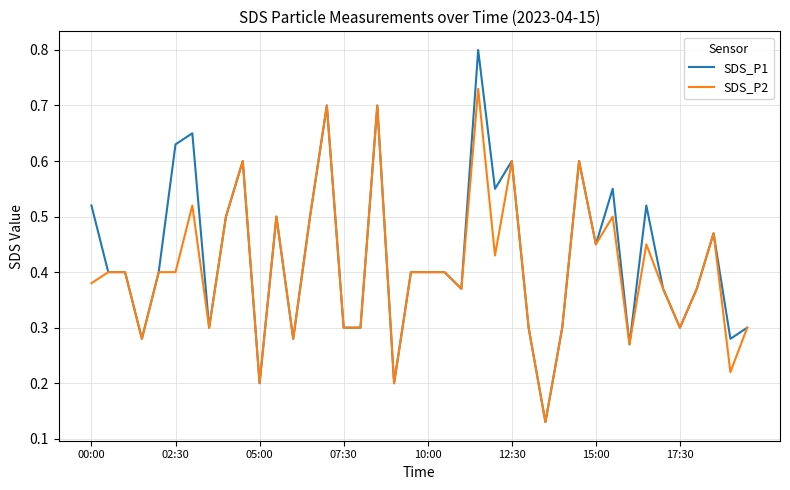

Which series has the widest spread of values?

SDS_P1